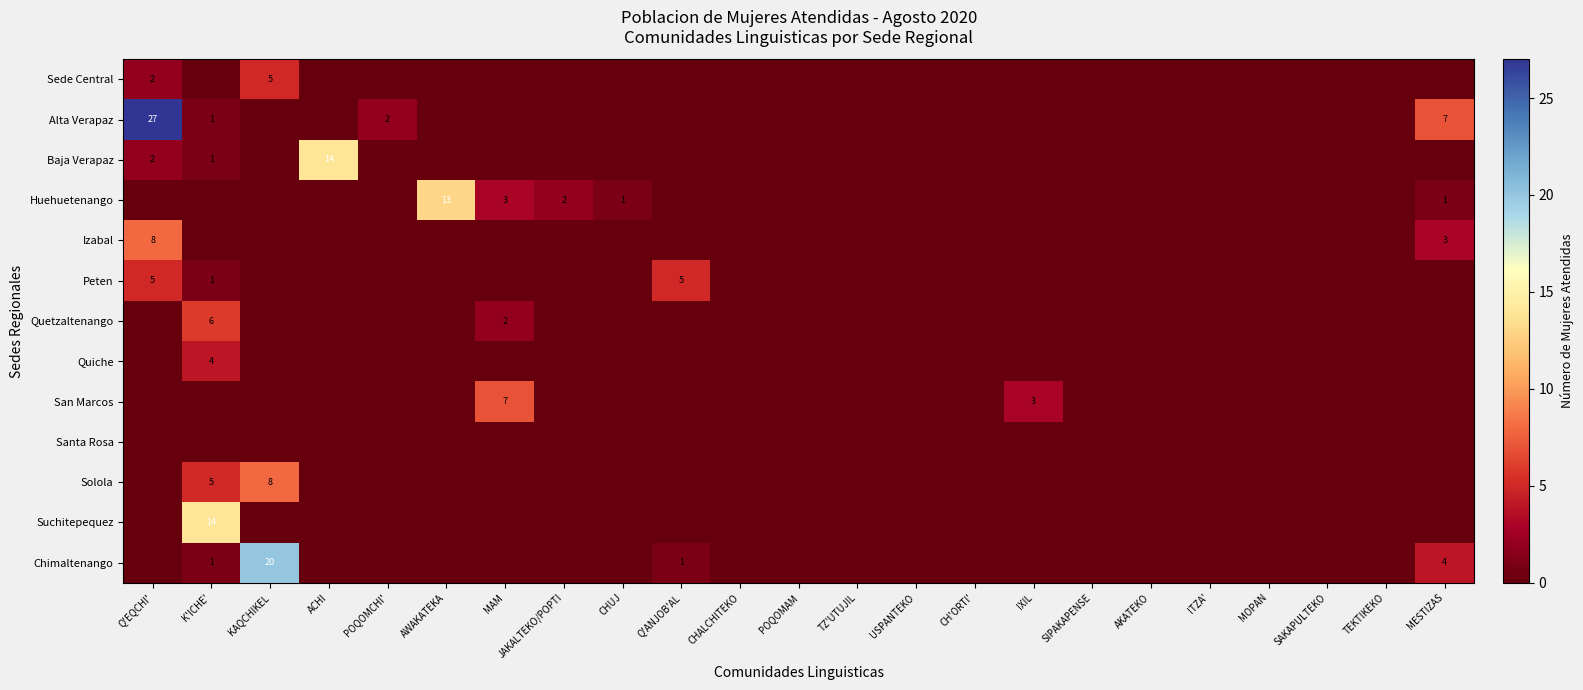

Which series has the largest total across all categories?

Alta Verapaz